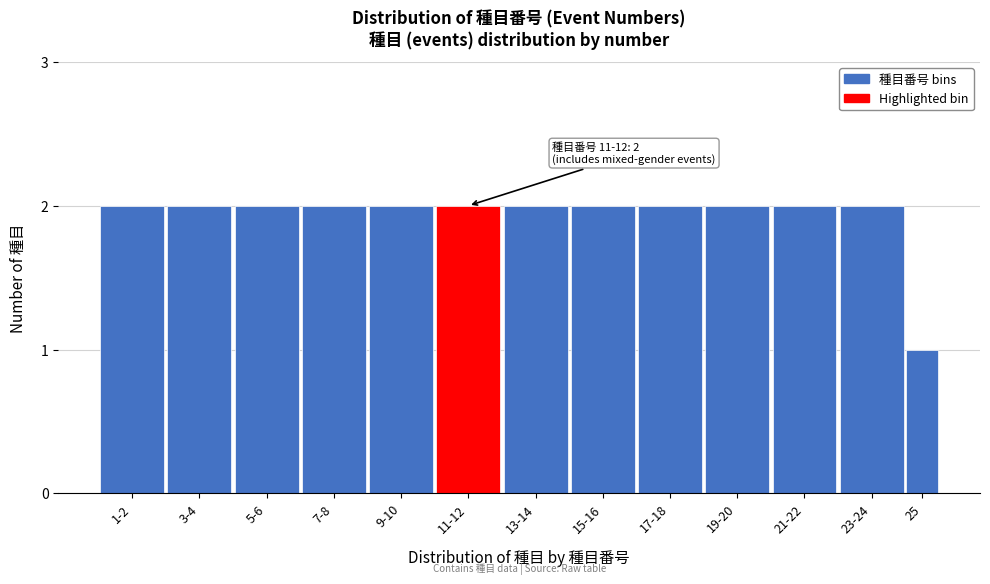

Reading left to right, extract all data points from this chart.

1-2=2	3-4=2	5-6=2	7-8=2	9-10=2	11-12=2	13-14=2	15-16=2	17-18=2	19-20=2	21-22=2	23-24=2	25=1